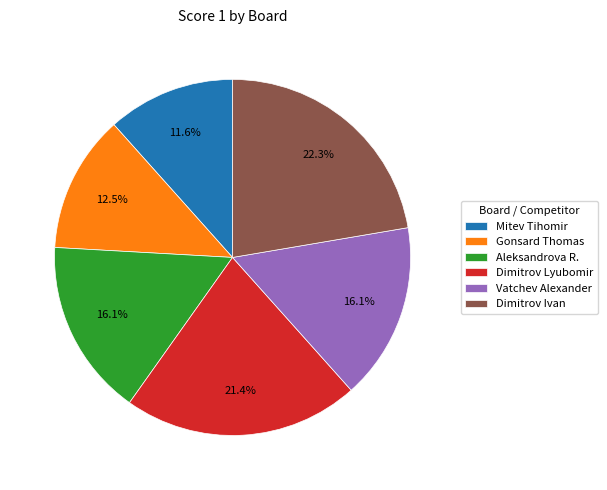

What is the total percentage of Dimitrov Lyubomir and Mitev Tihomir?

33.0%